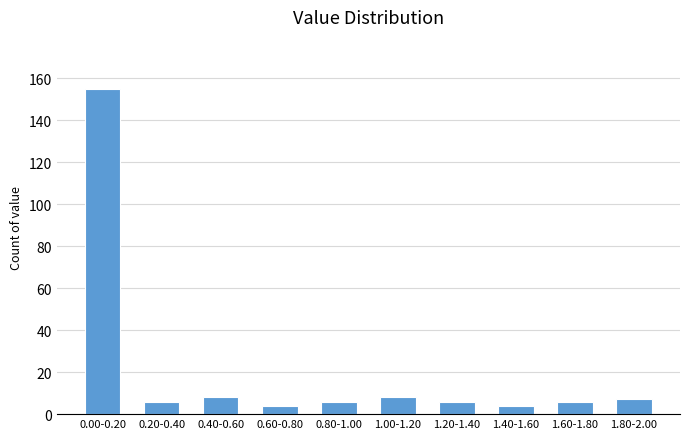

Reading left to right, list all the values displayed in this chart.

0.00-0.20=155	0.20-0.40=6	0.40-0.60=8	0.60-0.80=4	0.80-1.00=6	1.00-1.20=8	1.20-1.40=6	1.40-1.60=4	1.60-1.80=6	1.80-2.00=7